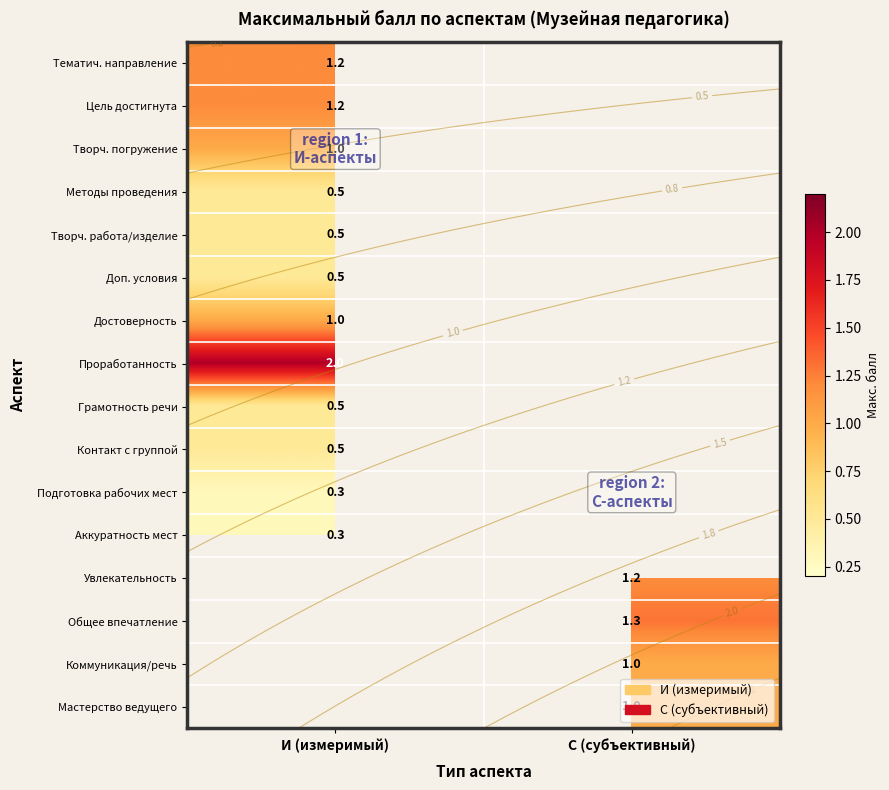

At И (измеримый), list the series in order from smallest to largest.

Подготовка рабочих мест, Аккуратность мест, Методы проведения, Творч. работа/изделие, Доп. условия, Грамотность речи, Контакт с группой, Творч. погружение, Достоверность, Тематич. направление, Цель достигнута, Проработанность, Увлекательность, Общее впечатление, Коммуникация/речь, Мастерство ведущего